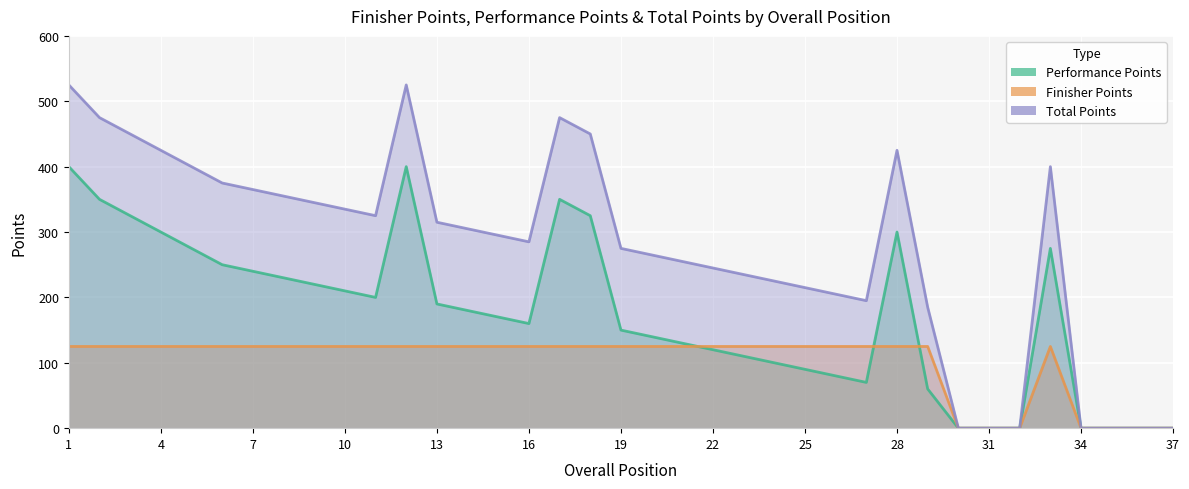

At which category is the sum across all series the highest?

1